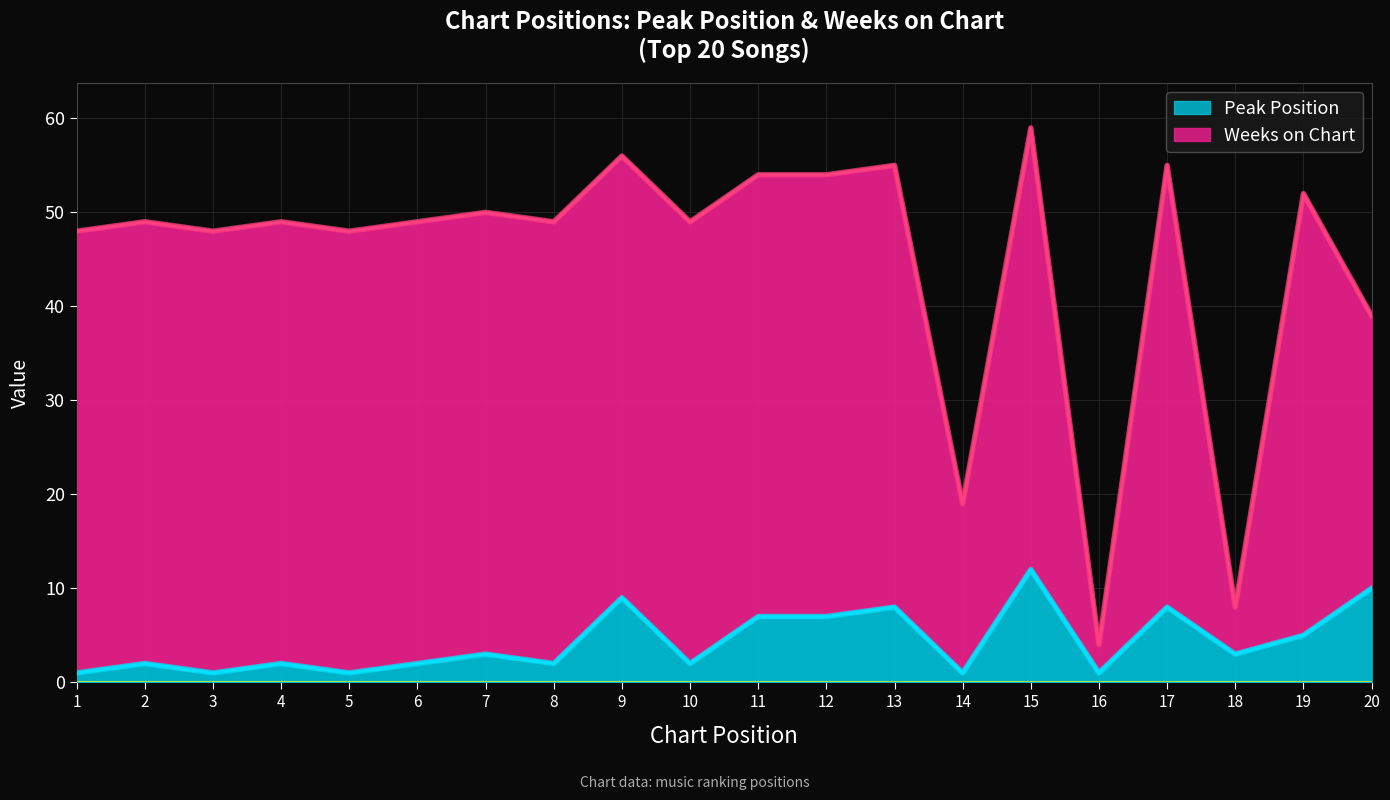

How many data points does each series have?

20